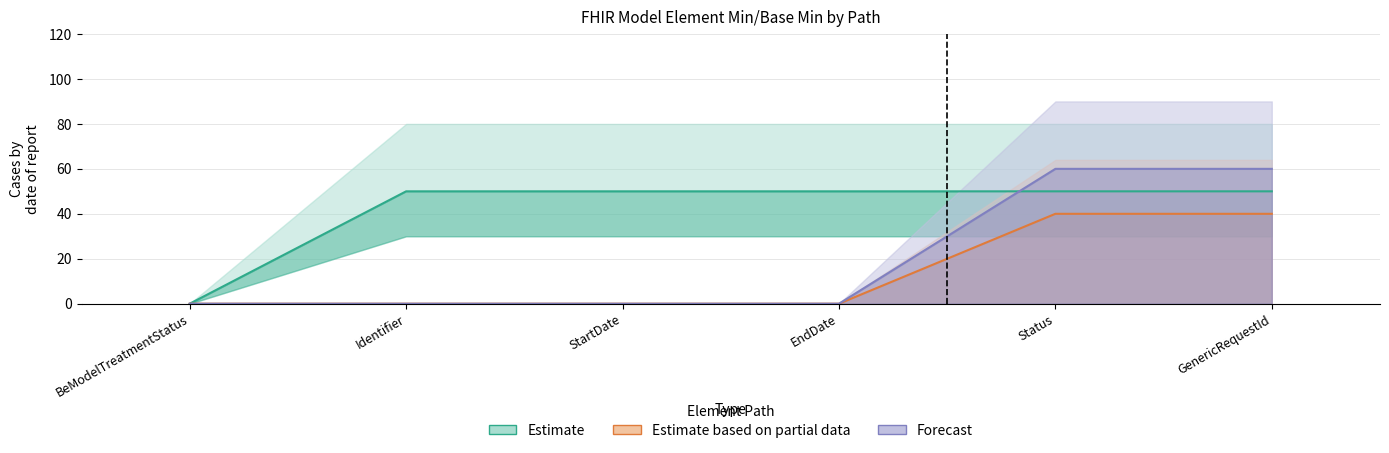

Between which two adjacent categories do Estimate and Forecast first intersect?

EndDate and Status